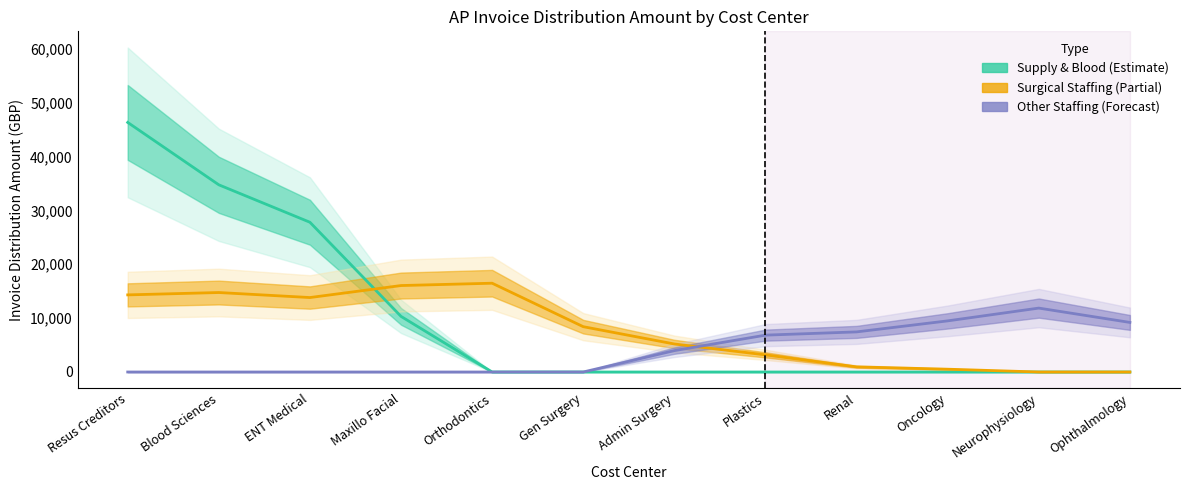

Which category has the highest value in the Surgical Medical Staffing series?

Orthodontics